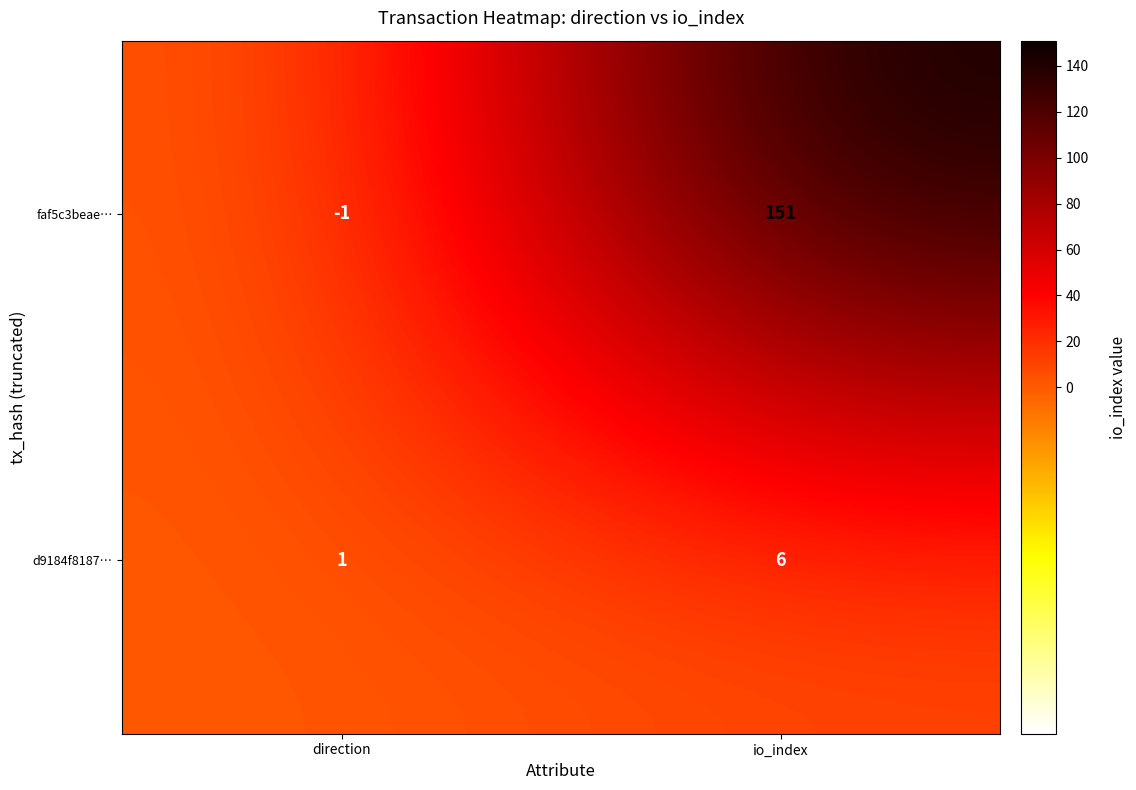

How many data points in d9184f8187… are less than 6?

1